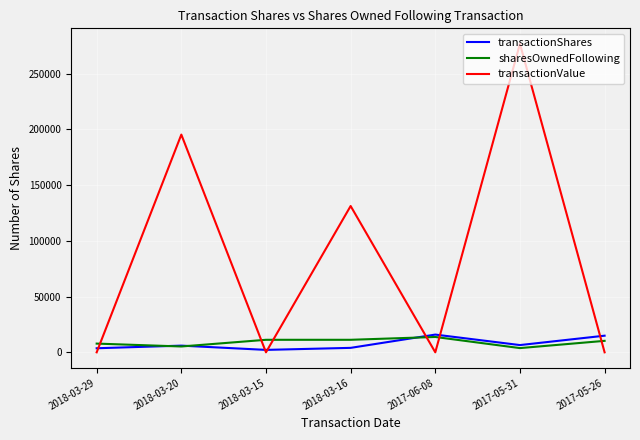

True or false: transactionShares and transactionValue cross at least once.

True